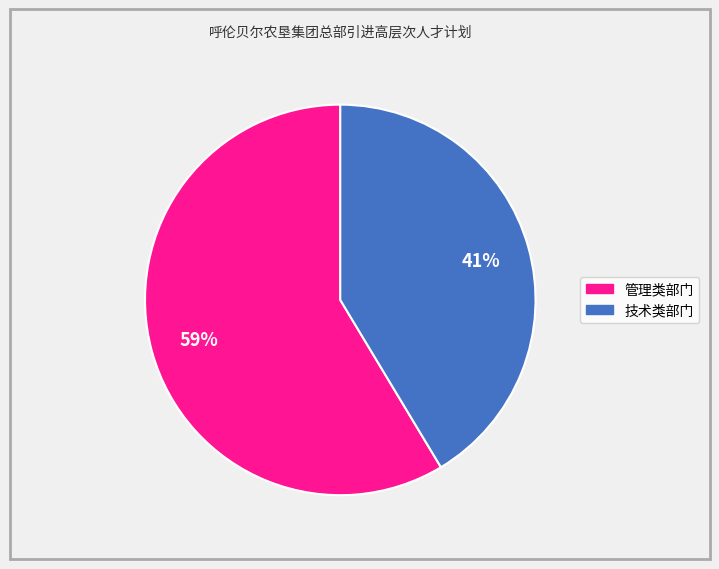

Does any single category account for the majority?

Yes